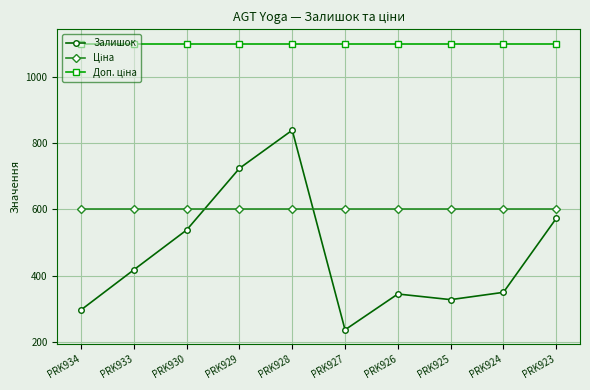

Between PRK934 and PRK933, which series saw the biggest shift?

Залишок